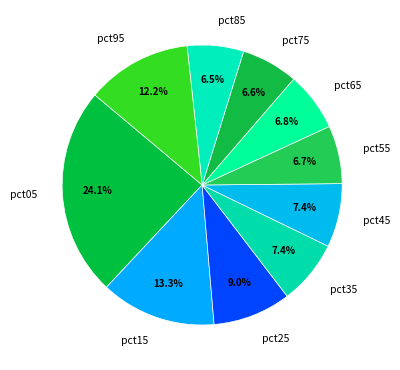

Count the number of slices in the pie.

10